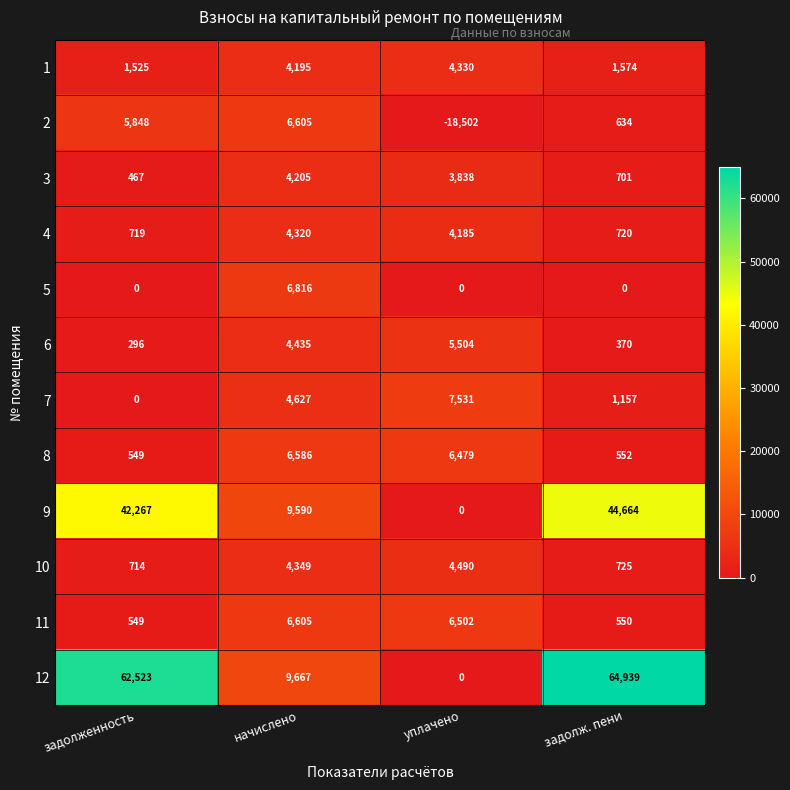

Rank the categories by 11 value from highest to lowest.

начислено, уплачено, задолж. пени, задолженность